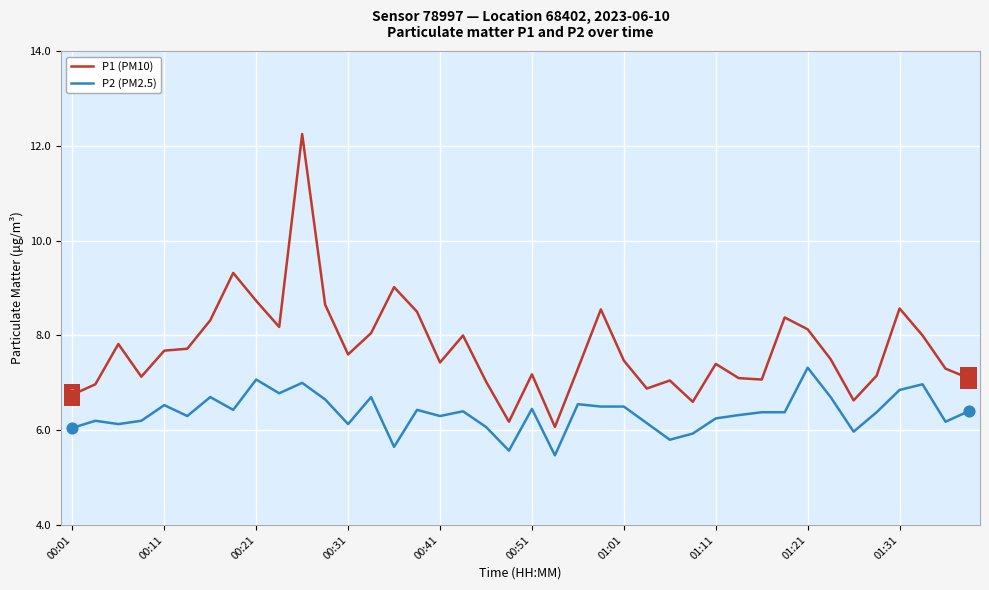

Which series has the largest total across all categories?

P1 (PM10)